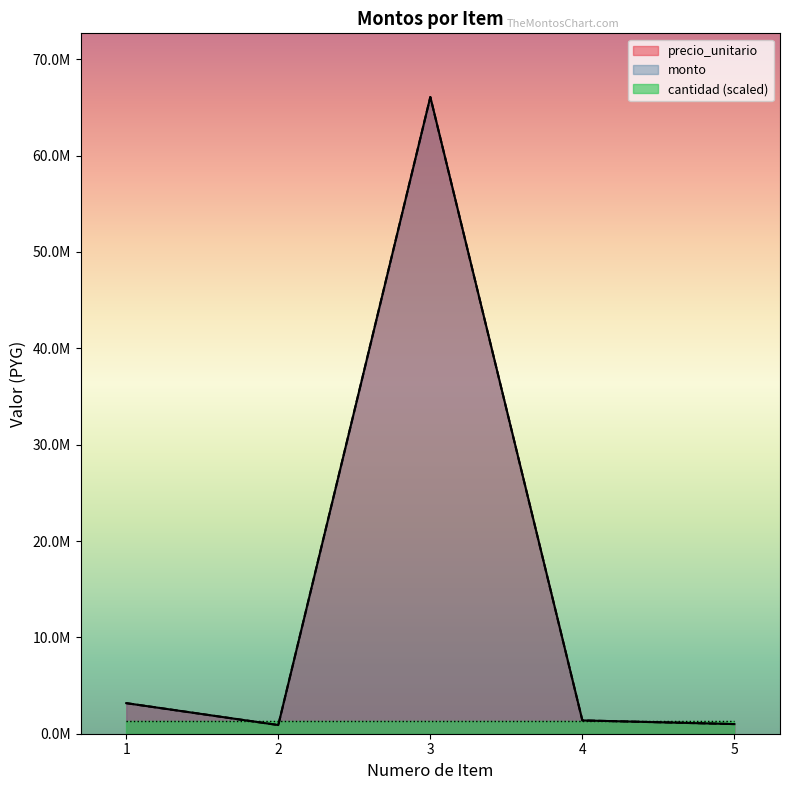

True or false: monto and precio_unitario intersect in this chart.

False